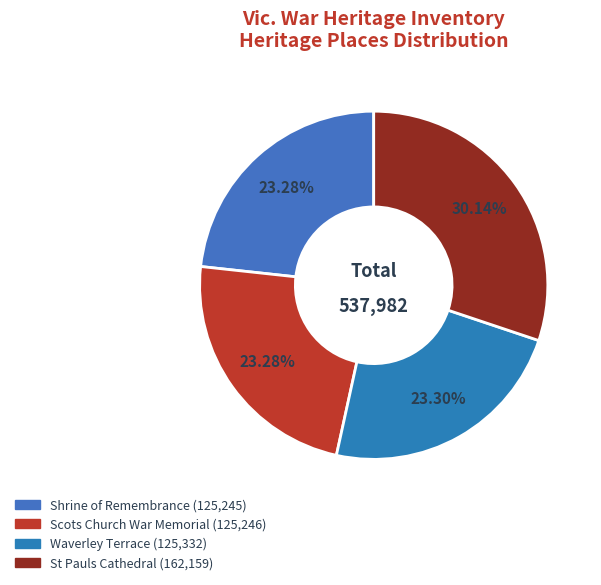

Is the sum of Scots Church War Memorial and Shrine of Remembrance greater than half?

No